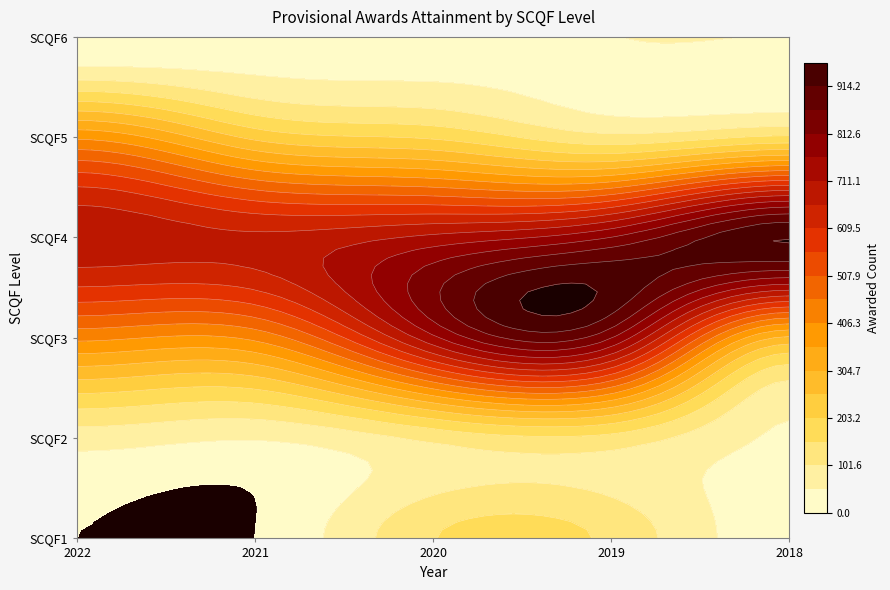

What is the average value of the SCQF5 series?

221